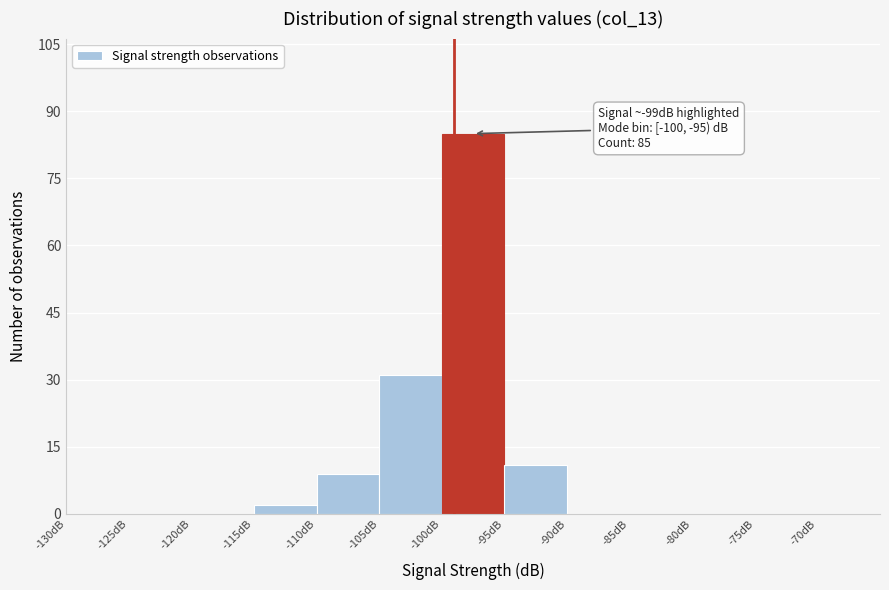

Over which range of the x-axis is the bar tallest?

-100 to -95